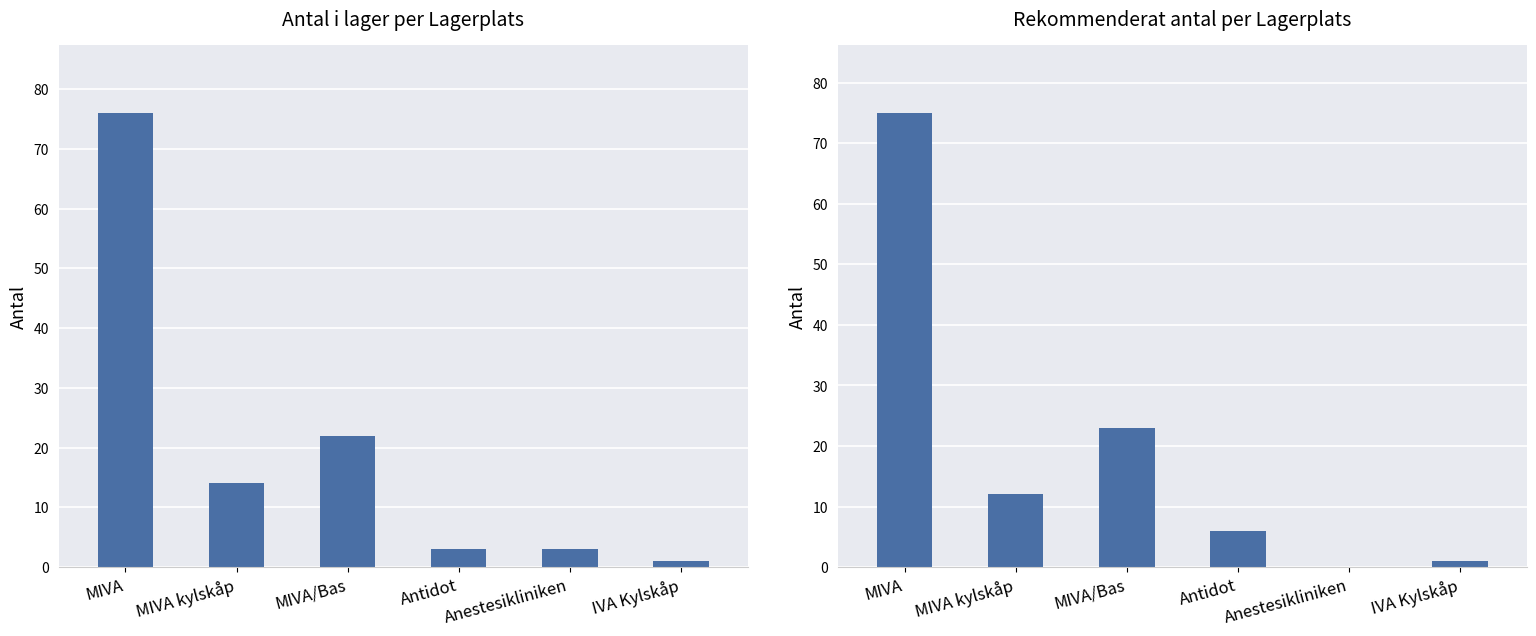

How many bars are there in each group?

2